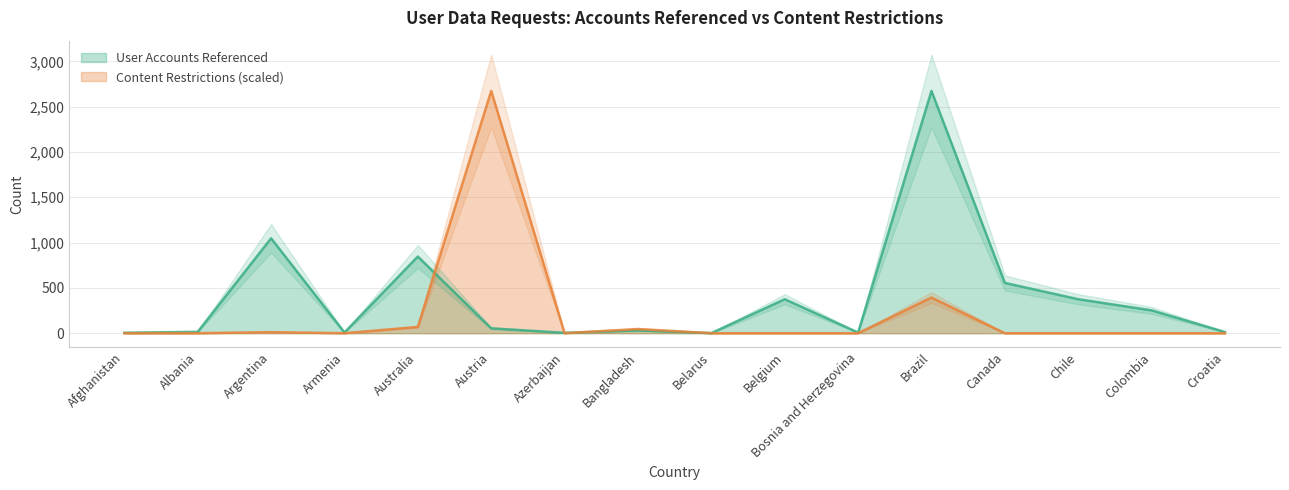

List the series in order of their overall mean, highest first.

User Accounts Referenced, Content Restrictions